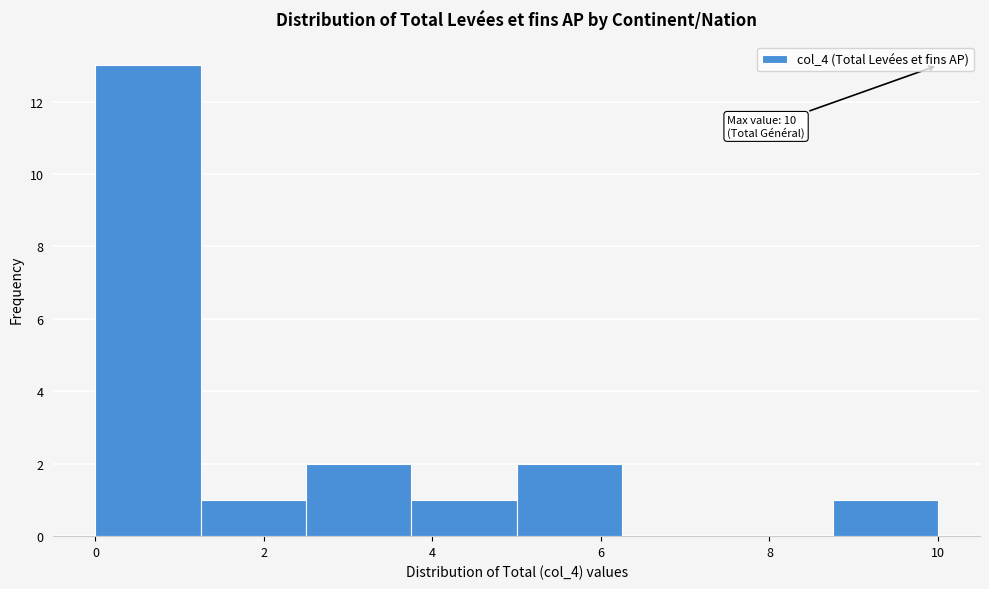

Over which range of the x-axis is the bar tallest?

0.00 to 1.25